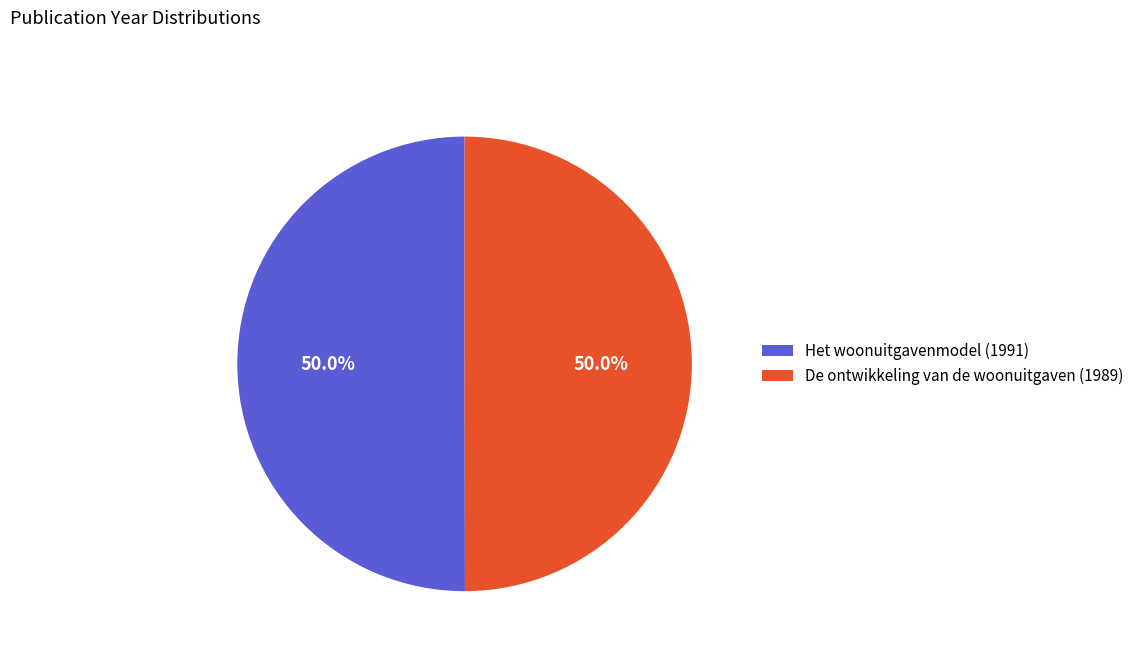

What portion of the pie excludes Het woonuitgavenmodel (1991)?

50.0%